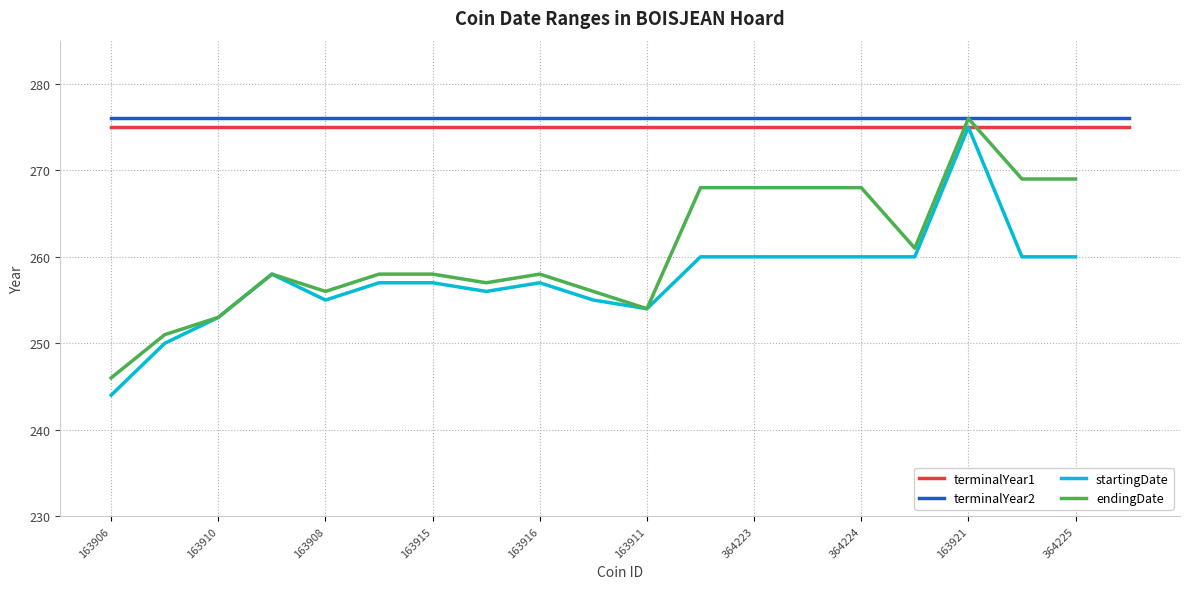

Where is terminalYear2 nearest to the value 276?

163906